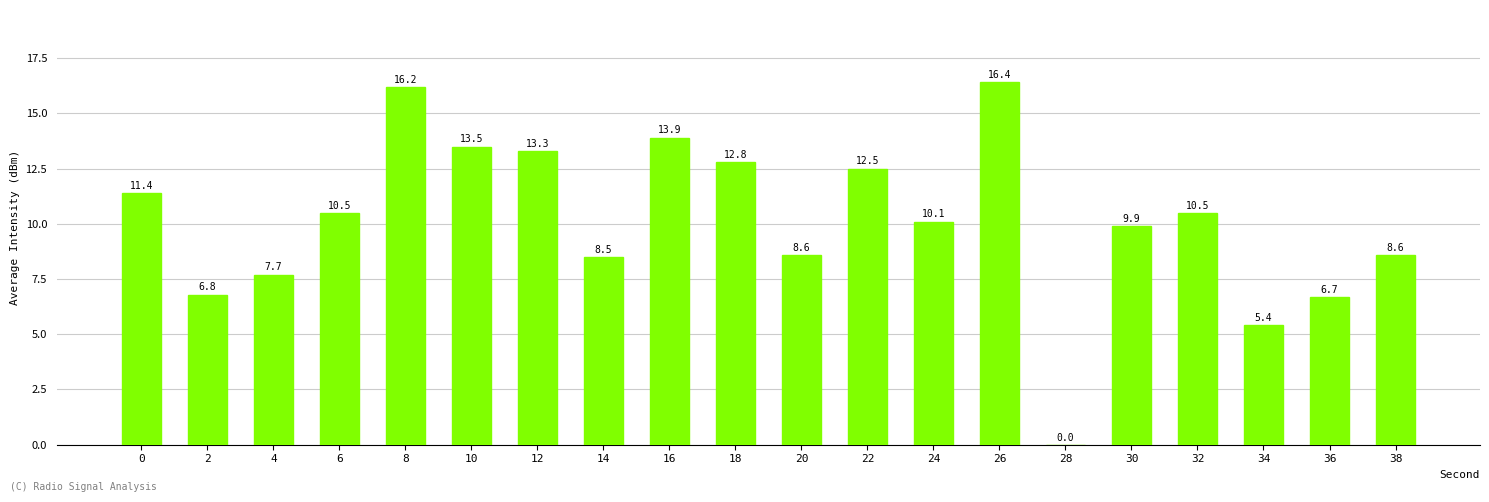

Reading right to left, extract all data points from this chart.

8.6	6.7	5.4	10.5	9.9	0.0	16.4	10.1	12.5	8.6	12.8	13.9	8.5	13.3	13.5	16.2	10.5	7.7	6.8	11.4